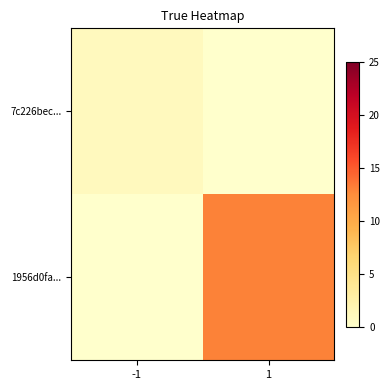

Which series changed the most between -1 and 1?

1956d0fa...